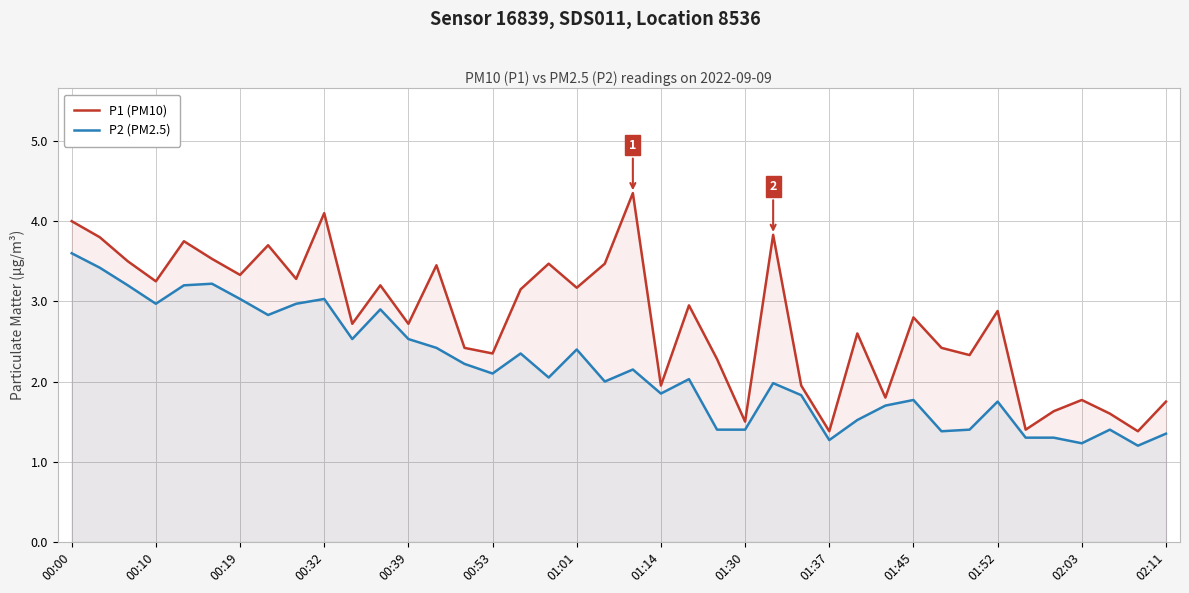

At how many categories does at least one series exceed 1?

40